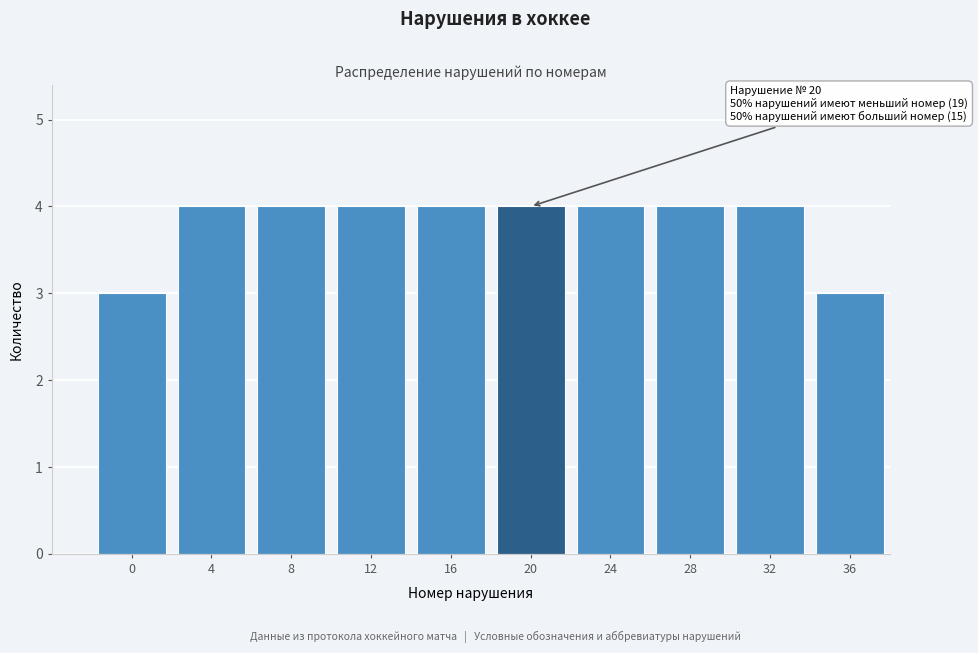

Reading left to right, list all the values displayed in this chart.

3	4	4	4	4	4	4	4	4	3